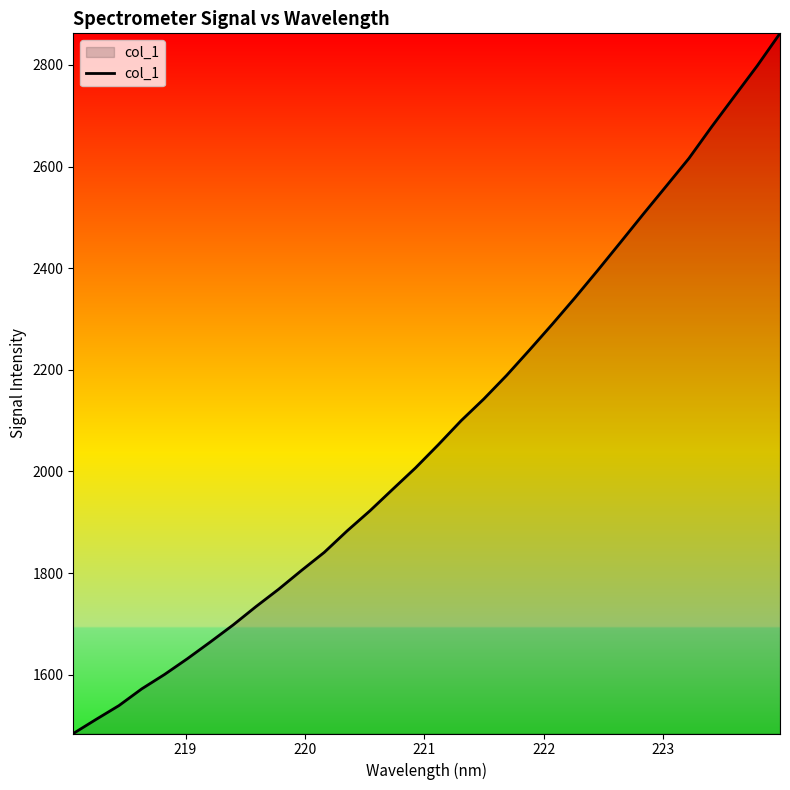

What is the minimum value shown in the chart?

1484.3